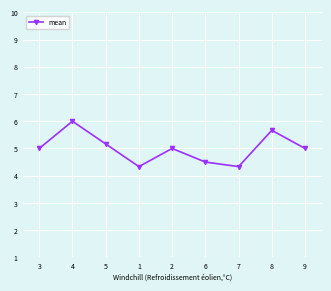

Reading right to left, transcribe all the data shown in this chart.

9=5.0	8=5.7	7=4.3	6=4.5	2=5.0	1=4.3	5=5.2	4=6.0	3=5.0